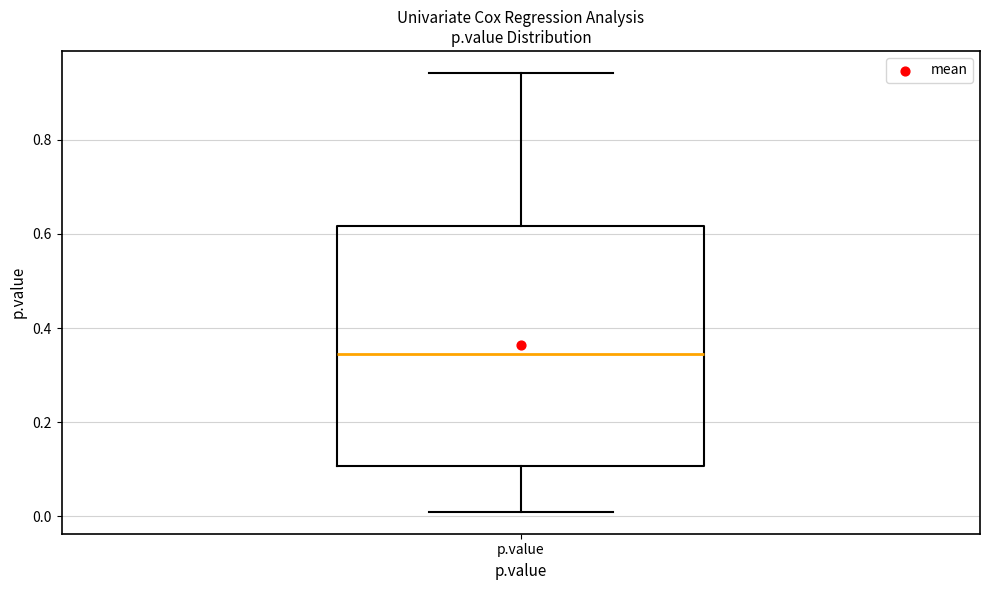

Transcribe this box plot: give where the median line is, the range the box spans, and where the two whiskers end, as read against the y-axis. The values are not printed on the chart, so give them approximately, as read against the axis.

median 0.34, box 0.10 to 0.62, whiskers 0.00 to 0.94